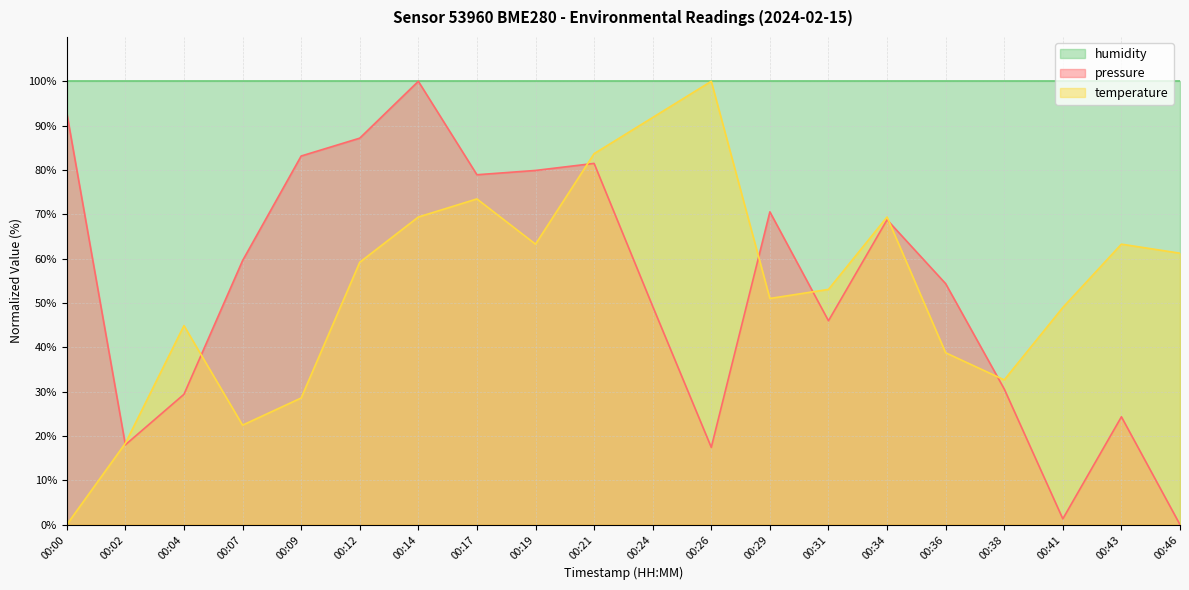

Between 00:21 and 00:24, which is larger?

00:21